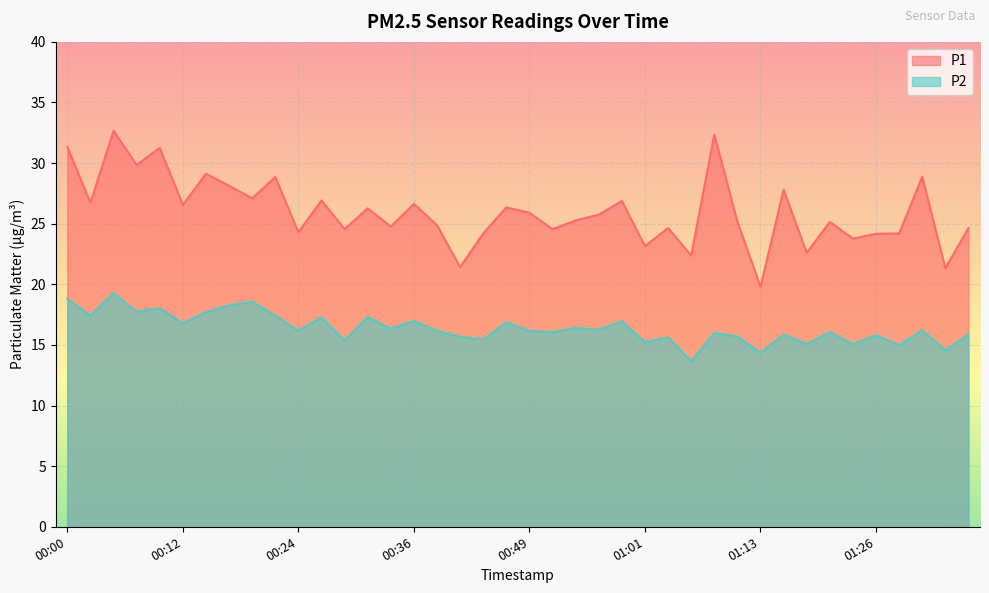

The value of P2 at 01:03 is 15.6. True or false?

True